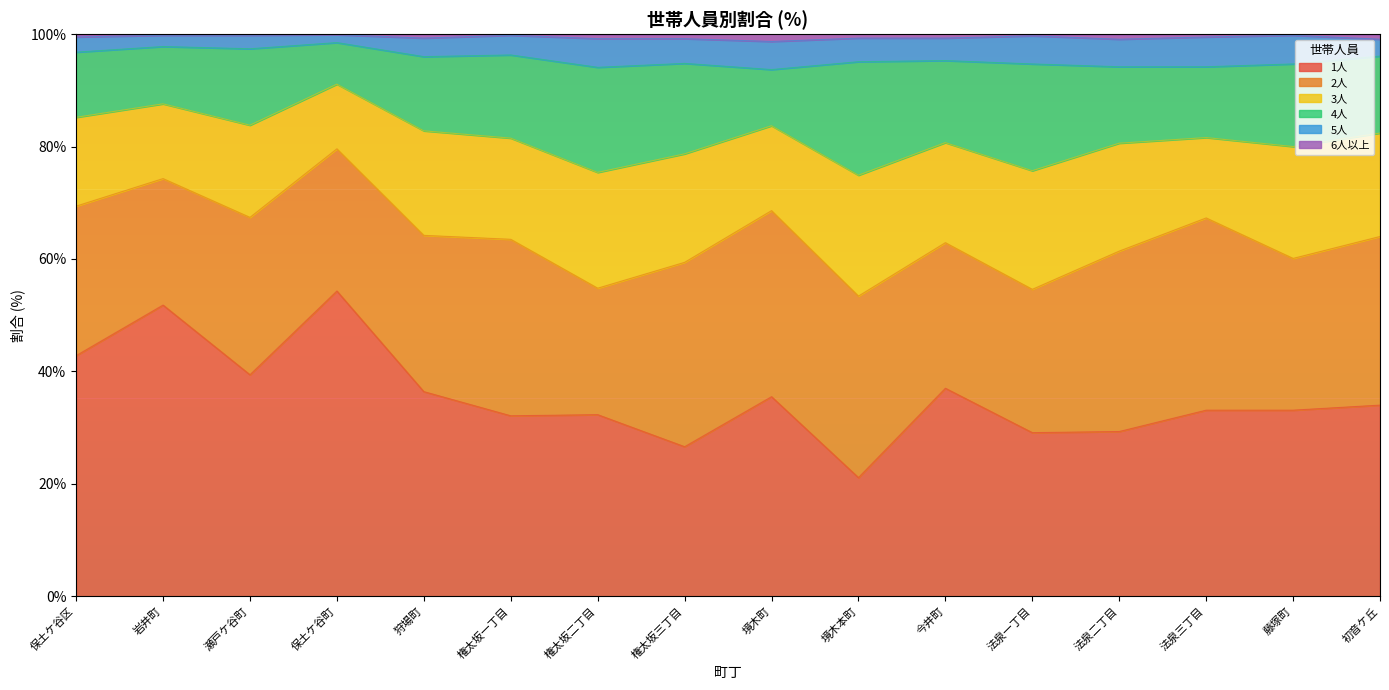

At which label is 2人 closest to 28?

瀬戸ケ谷町